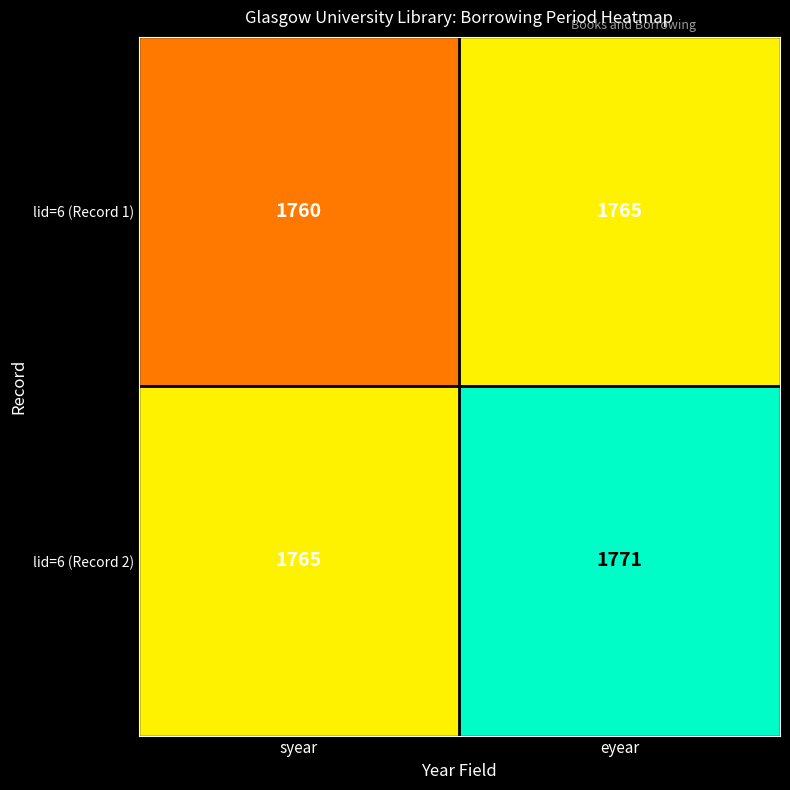

What value does the lid=6 (Record 2) series have at eyear?

1771